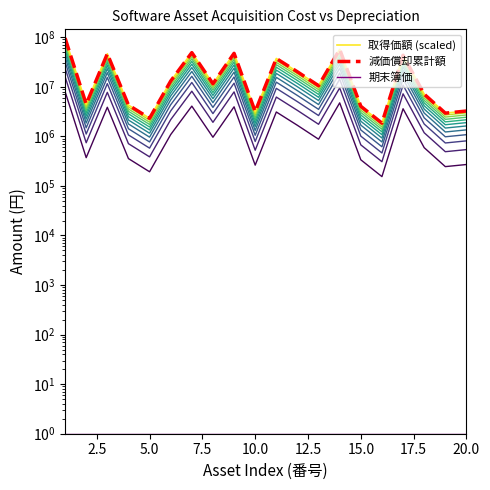

Which series has the widest spread of values?

取得価額 (scaled)